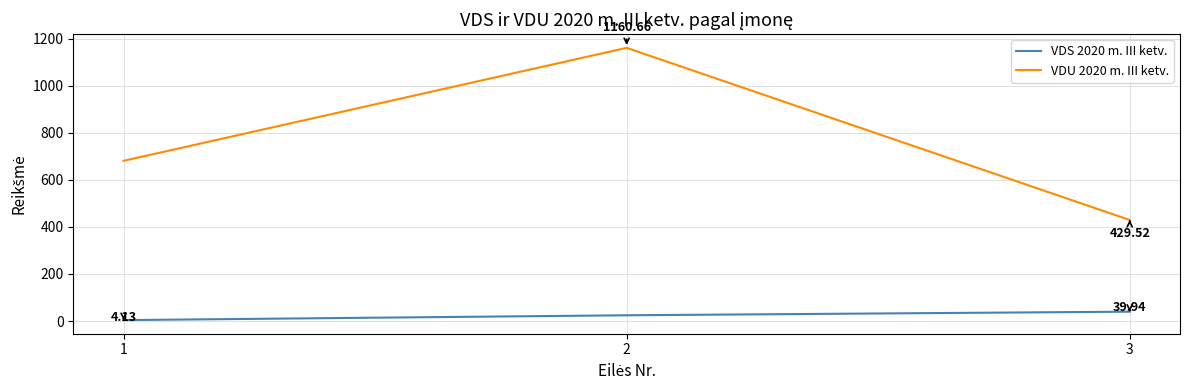

Which category has the lowest value across all series?

1